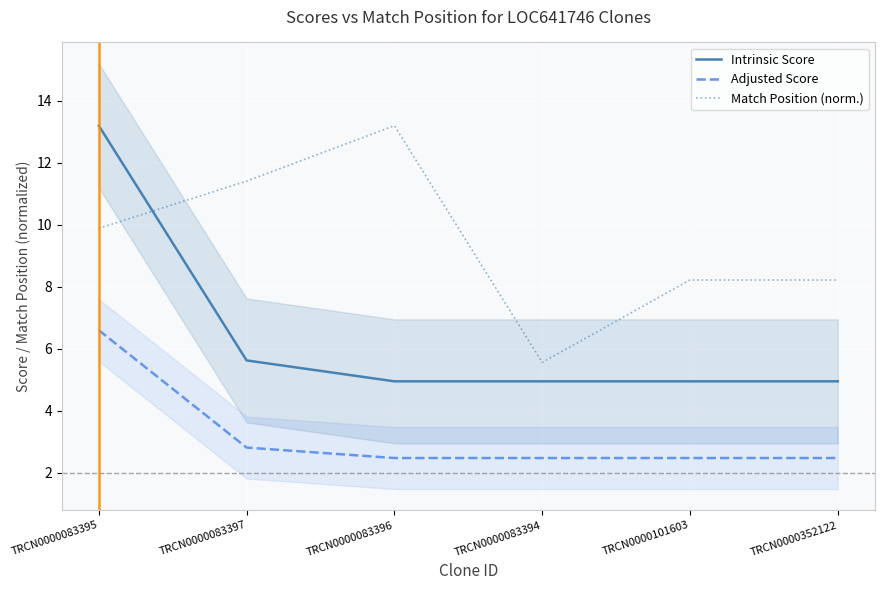

Reading left to right, extract all data points from this chart.

Intrinsic Score: 13.2	5.6	5.0	5.0	5.0	5.0
Adjusted Score: 6.6	2.8	2.5	2.5	2.5	2.5
Match Position (norm.): 9.9	11.4	13.2	5.6	8.2	8.2